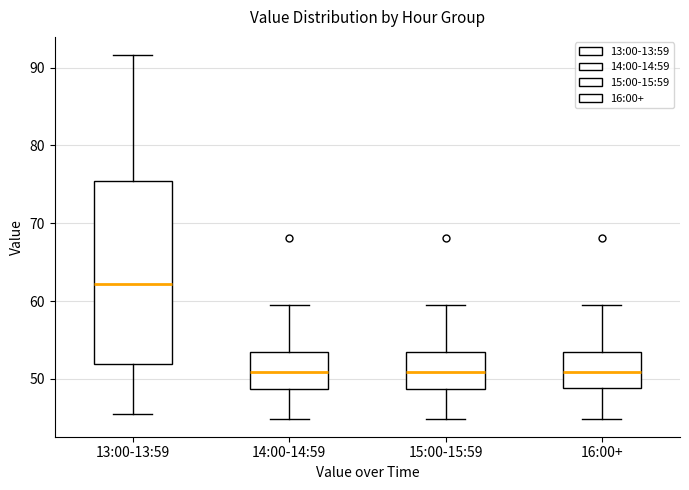

Which box is the tallest, from its lower edge to its upper edge?

13:00-13:59